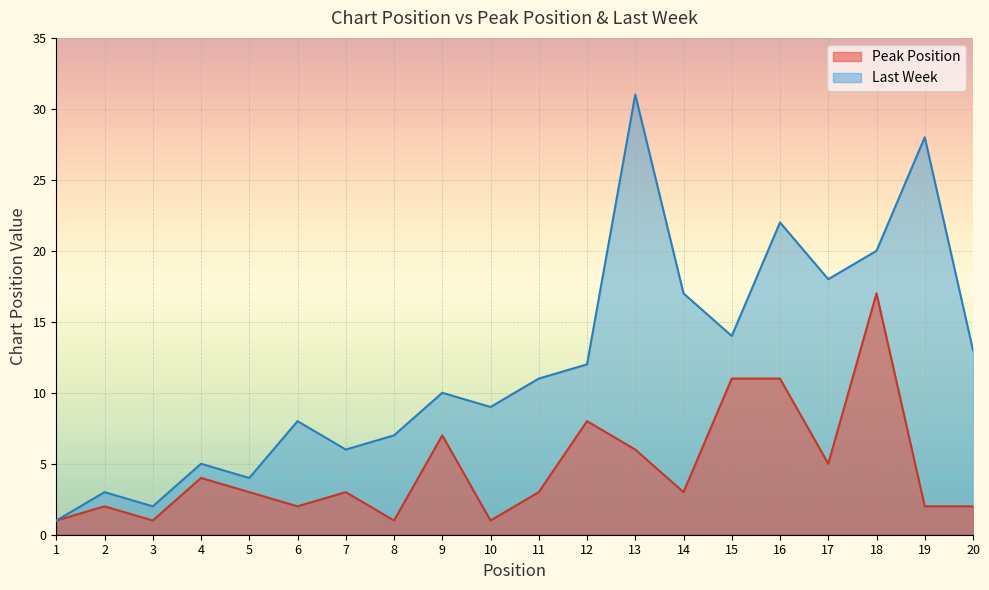

What is the greatest value displayed?

31